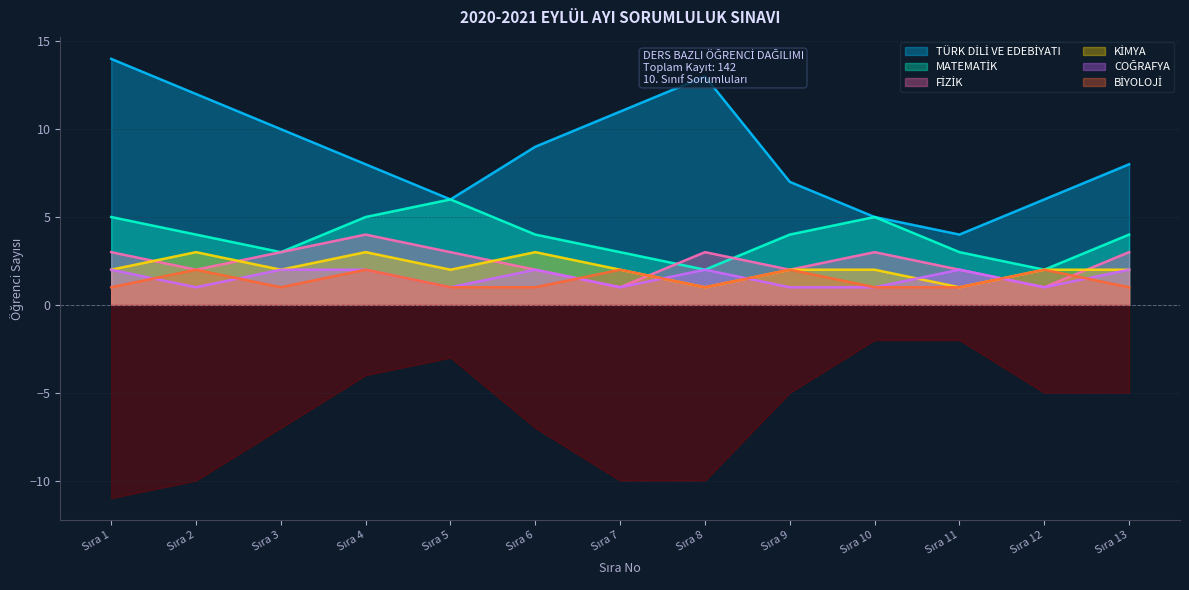

True or false: BİYOLOJİ and TÜRK DİLİ VE EDEBİYATI intersect in this chart.

False